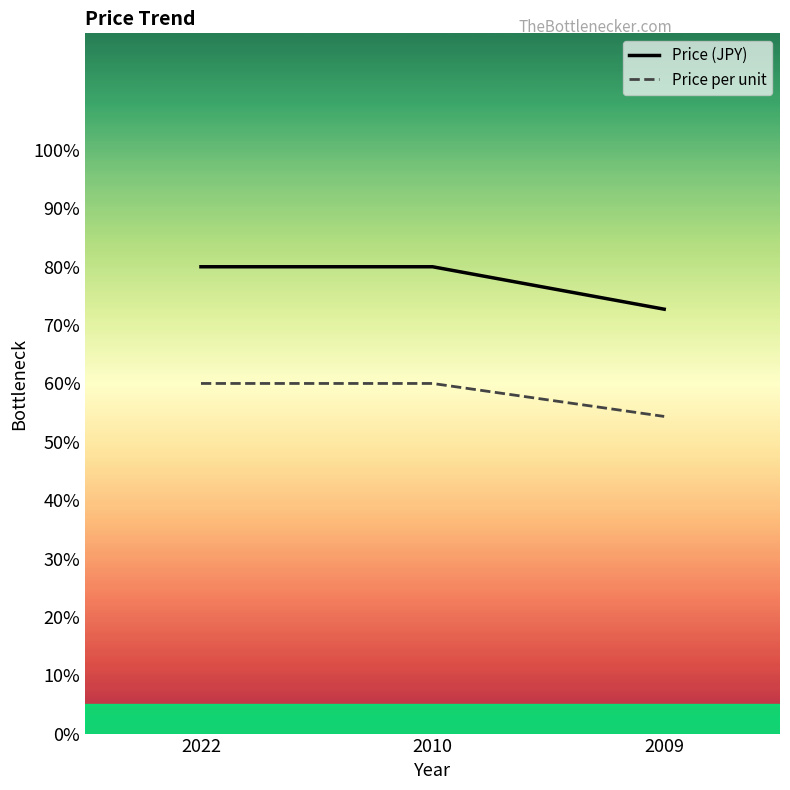

Count the number of categories in the chart.

3